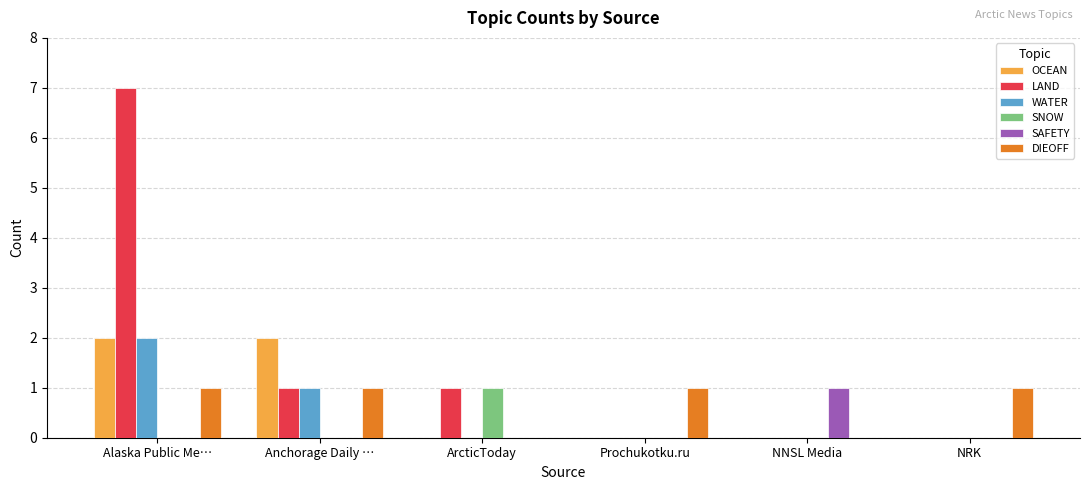

Which label corresponds to the largest value in the chart?

Alaska Public Me…